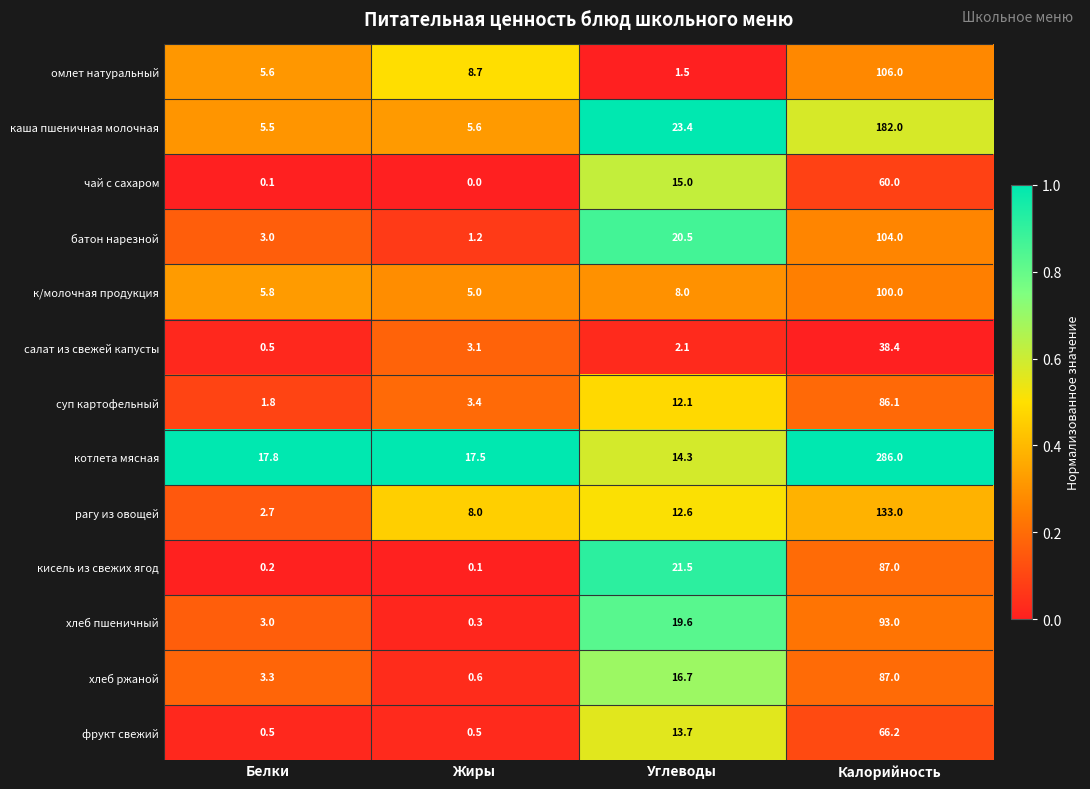

How many distinct data groups are displayed?

13